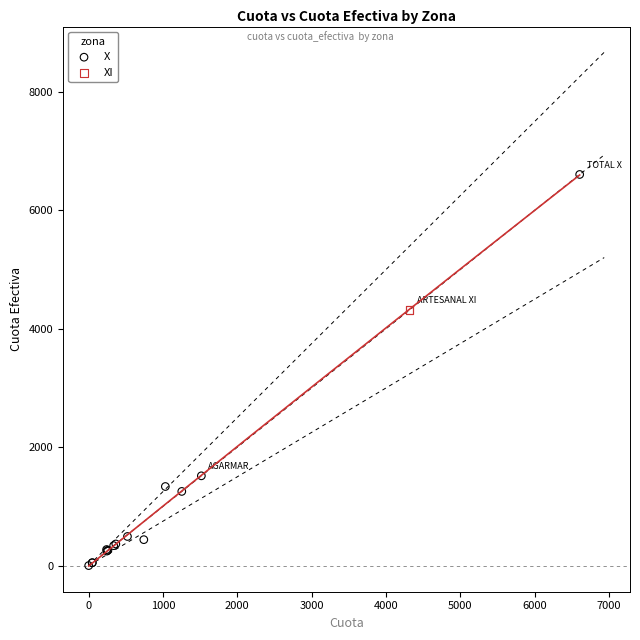

What are all the series names shown in the legend?

X, XI